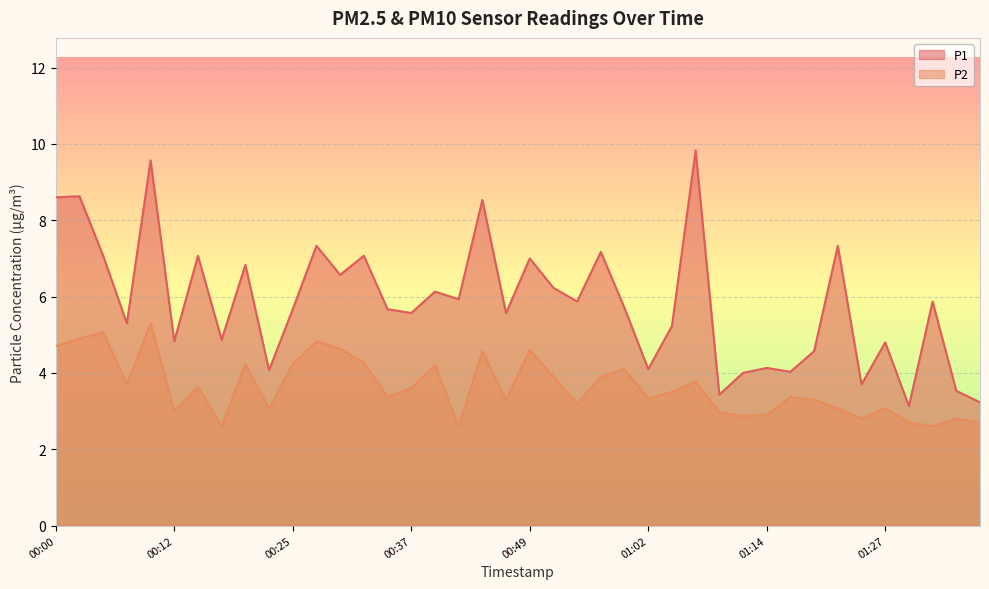

True or false: P1 and P2 intersect in this chart.

False